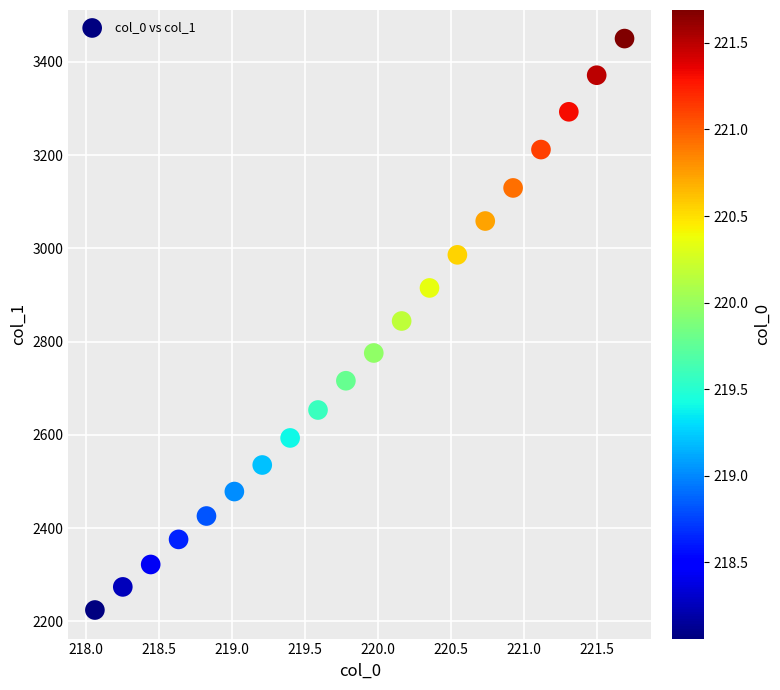

What is the range of Y values (max minus min)?

1225.7